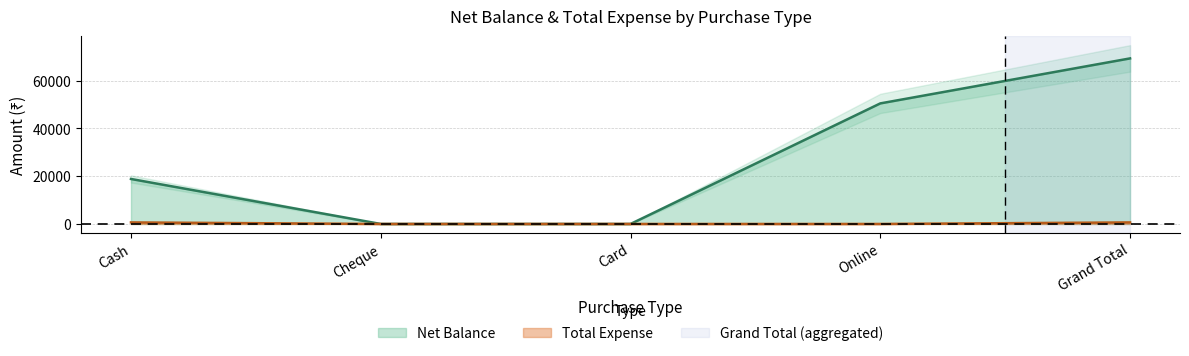

Which series has the widest spread of values?

Net Balance